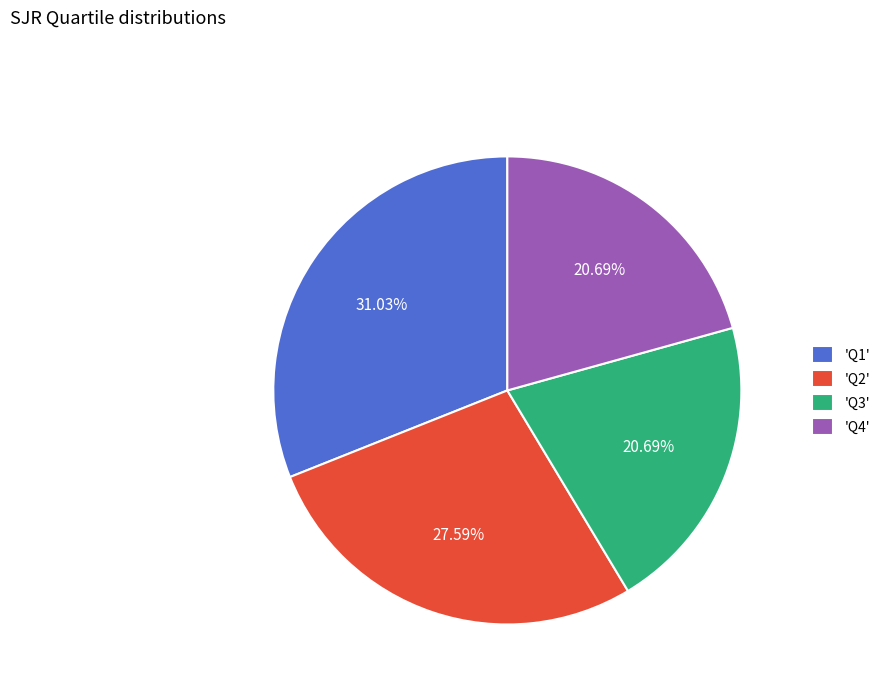

Does 'Q2' represent more than half of the total?

No